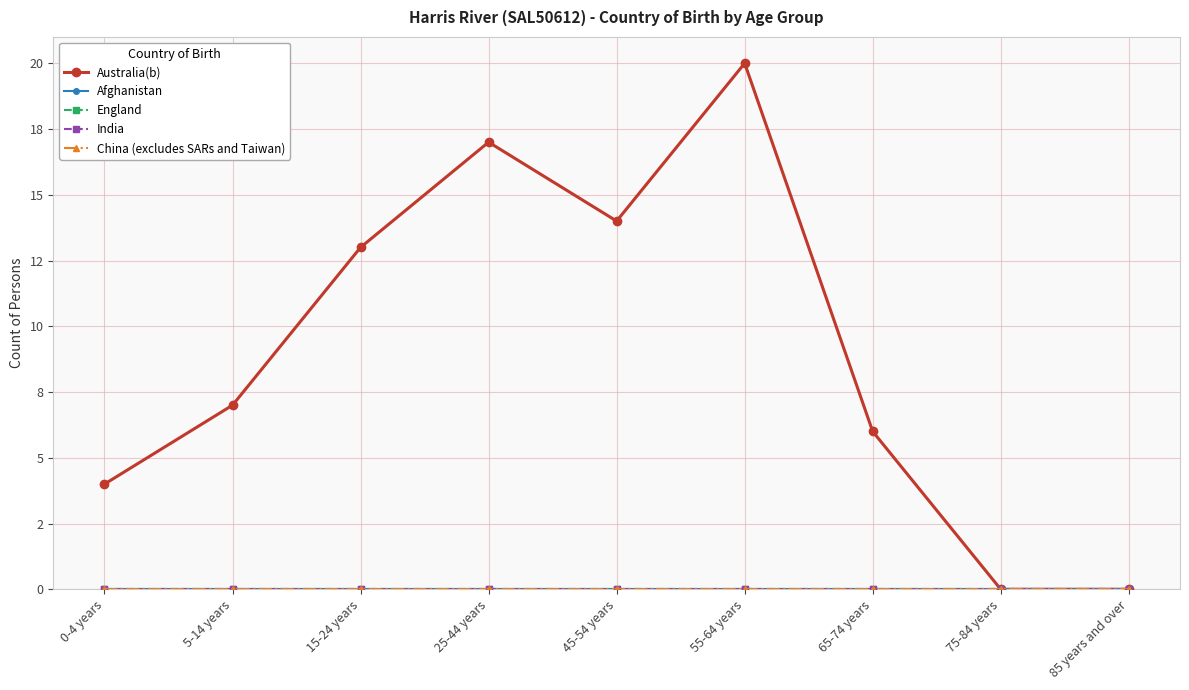

What are all the series names shown in the legend?

Australia(b), Afghanistan, England, India, China (excludes SARs and Taiwan)